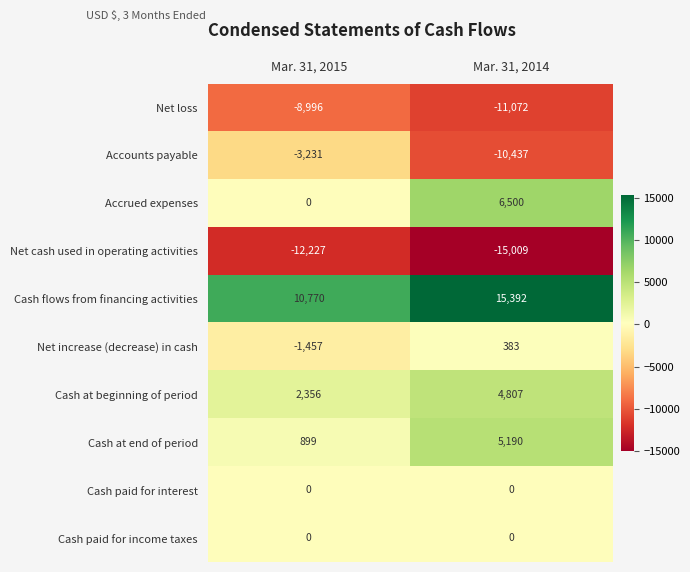

How many values in Net increase (decrease) in cash are below zero?

1